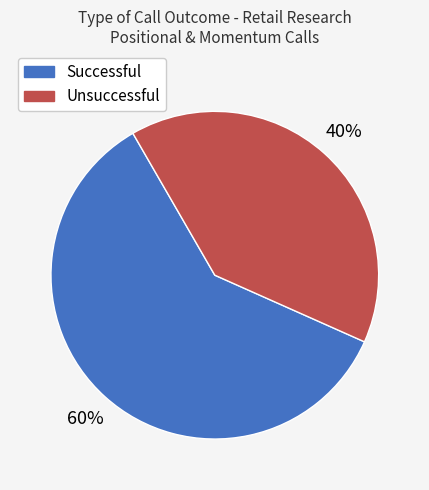

To the nearest percent, what is the combined percentage of Successful and Unsuccessful?

100%